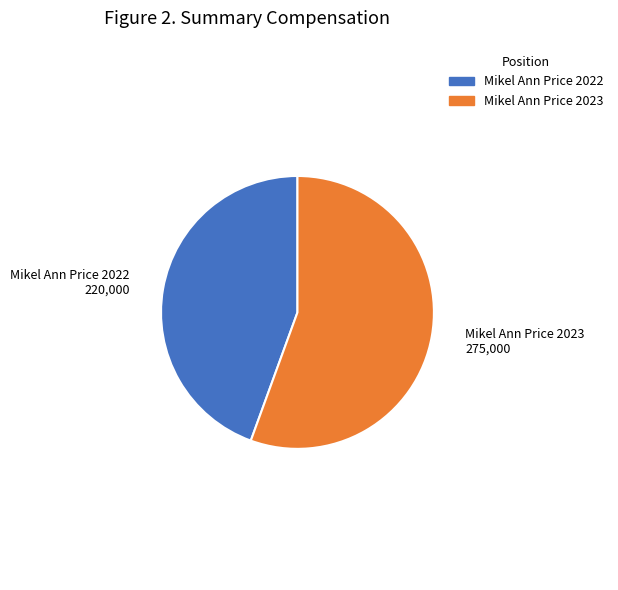

Which slice represents more than half of the pie?

Mikel Ann Price 2023